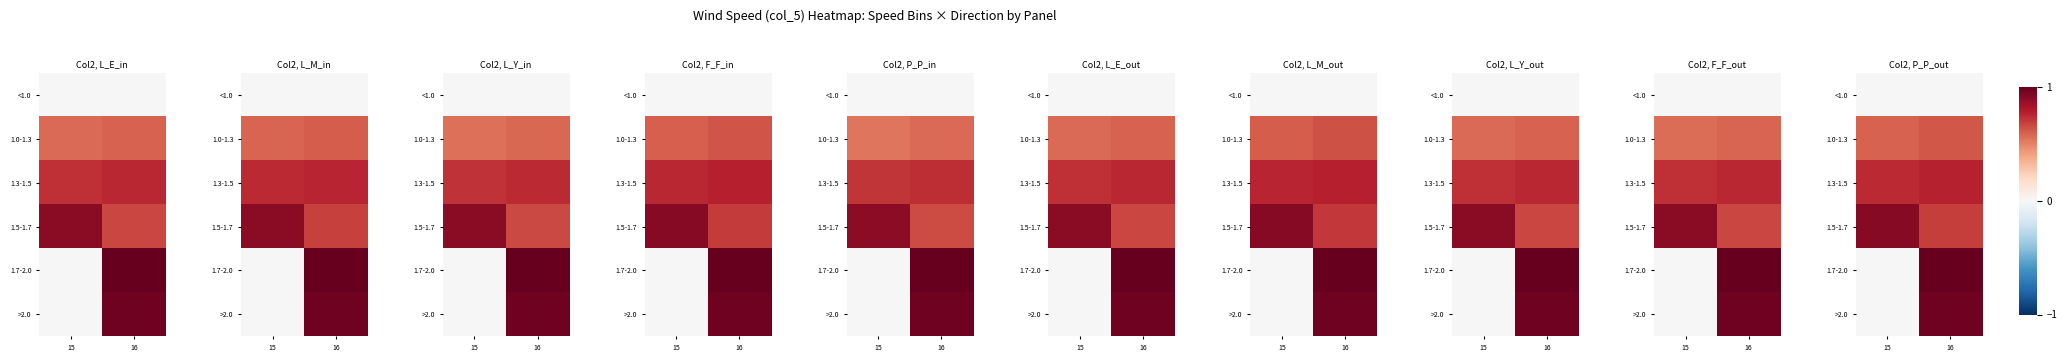

The value of <1.0 at 15 is 0.0. True or false?

True